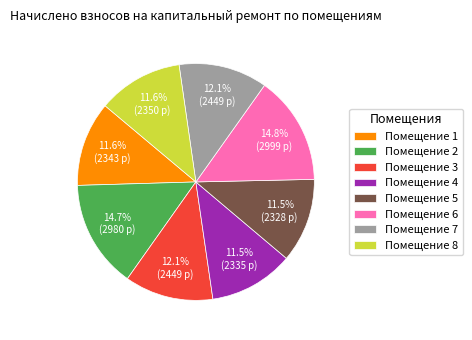

Does any single category account for the majority?

No